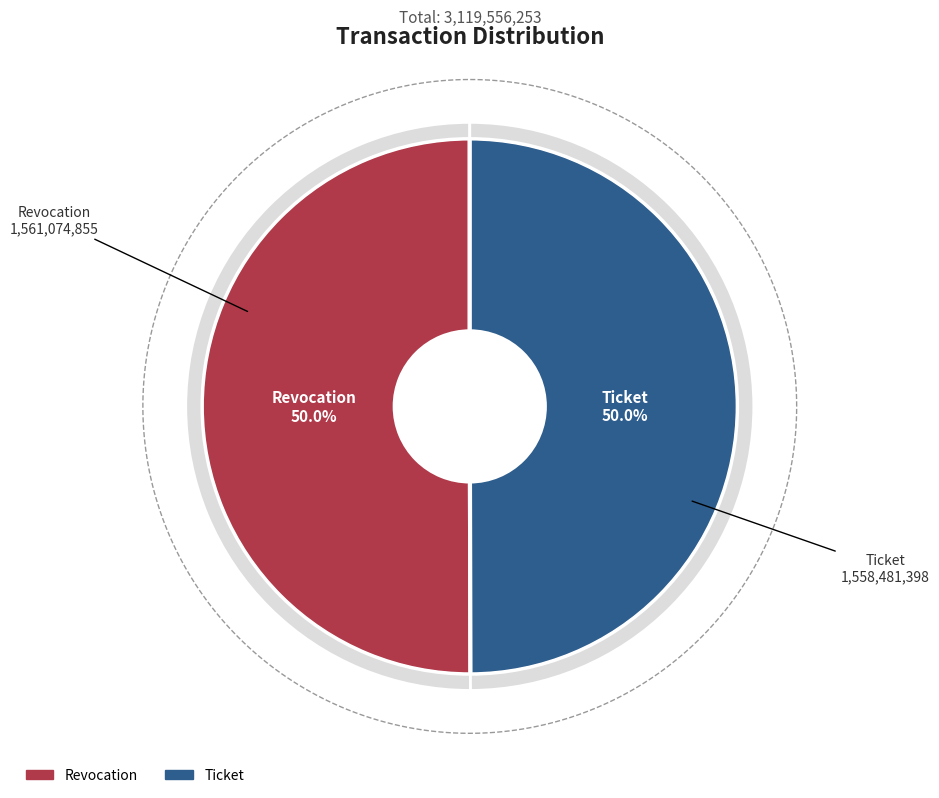

To the nearest percent, what is the combined percentage of Revocation and Ticket?

100%